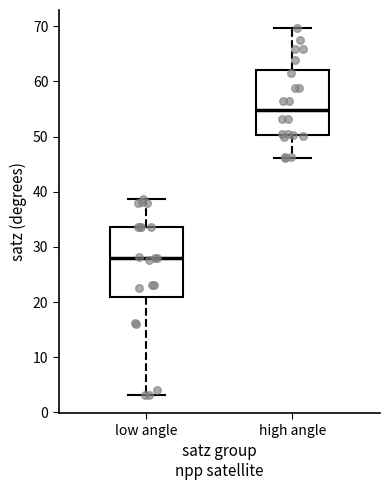

Which box's median line is the lowest?

low angle